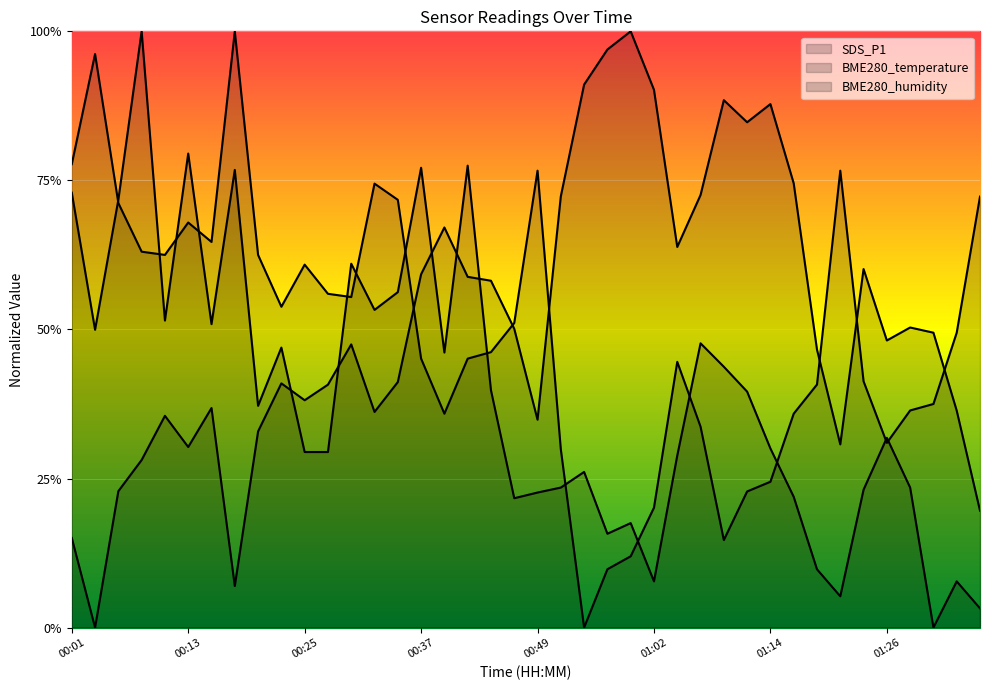

What is the label of the 18th point from the right?

00:54